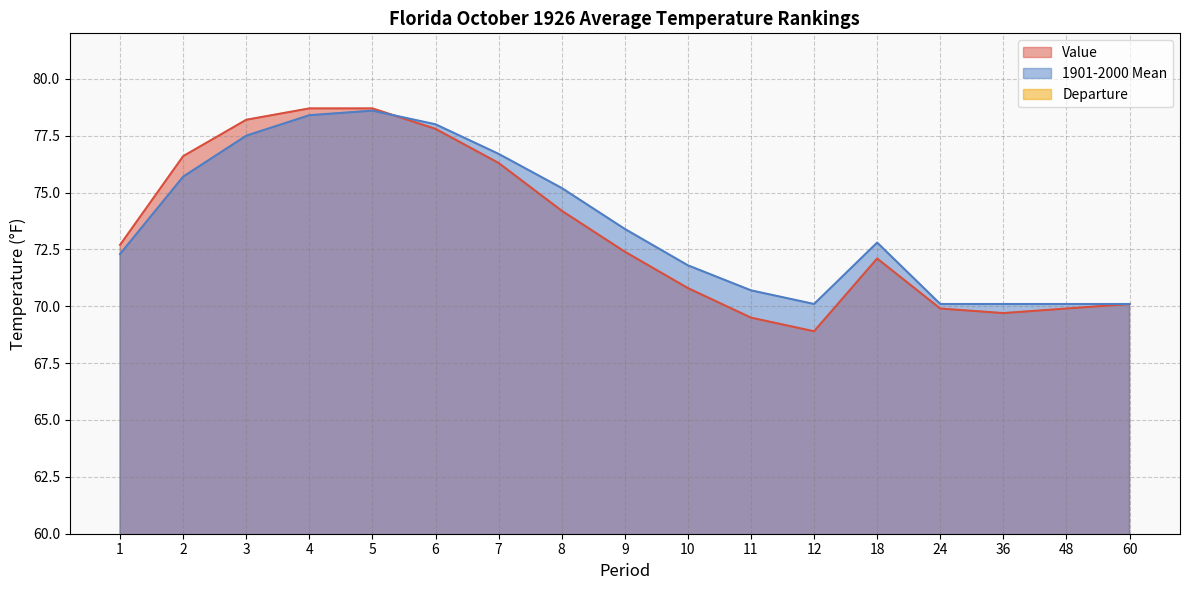

How many interior local valleys does the Value series have?

2